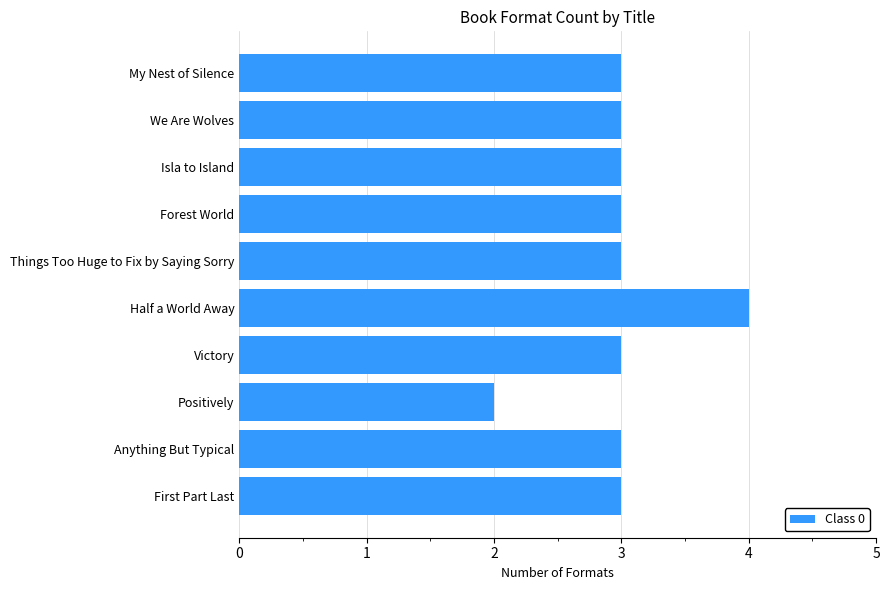

What is the label of the 7th bar from the bottom?

Forest World